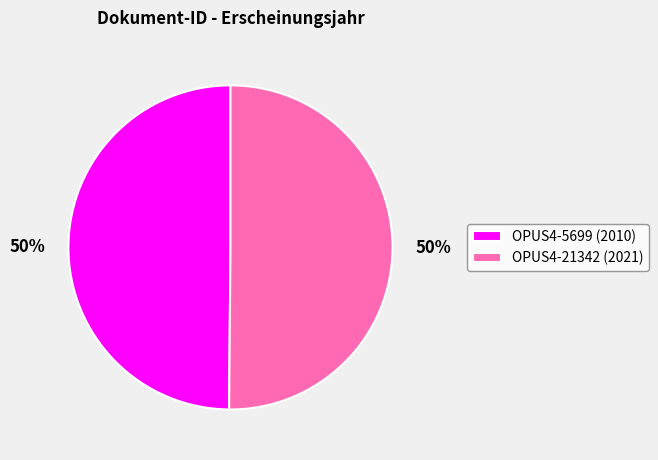

Do OPUS4-5699 and OPUS4-21342 together represent more than half of the pie?

Yes